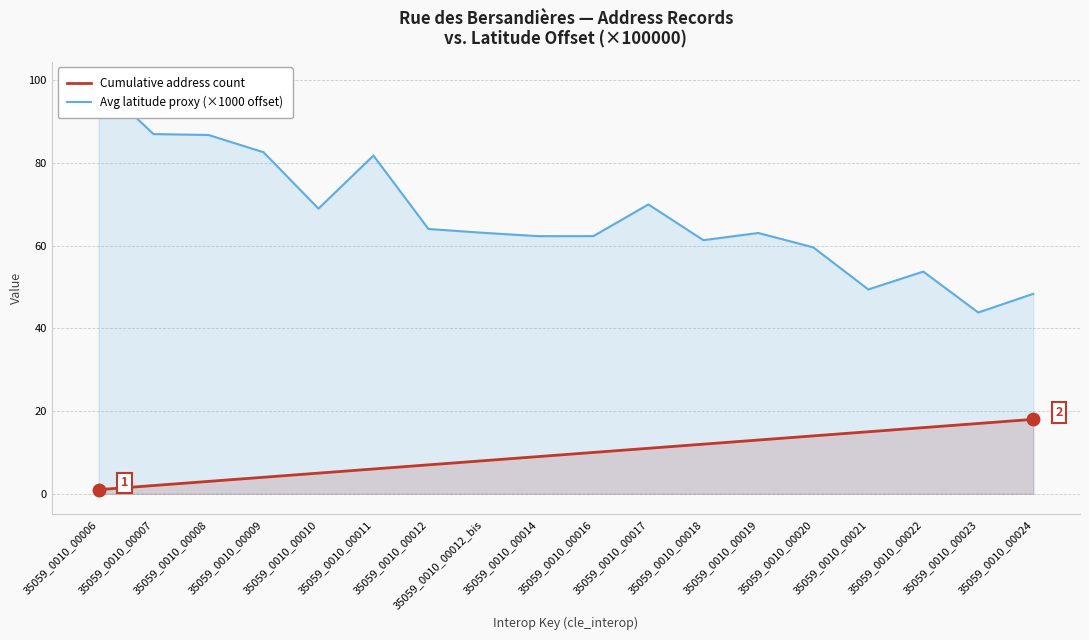

What is the minimum value for Avg latitude proxy (×1000 offset)?

43.8